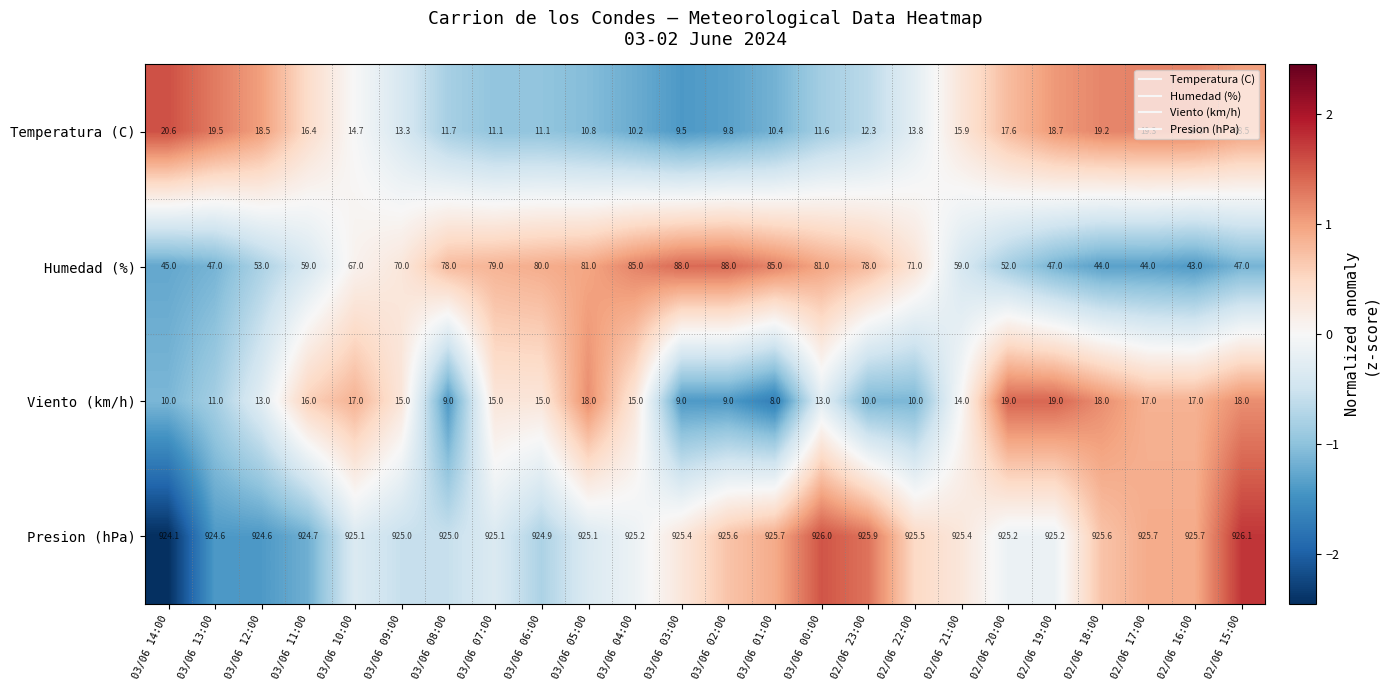

Count the number of data series in this chart.

4